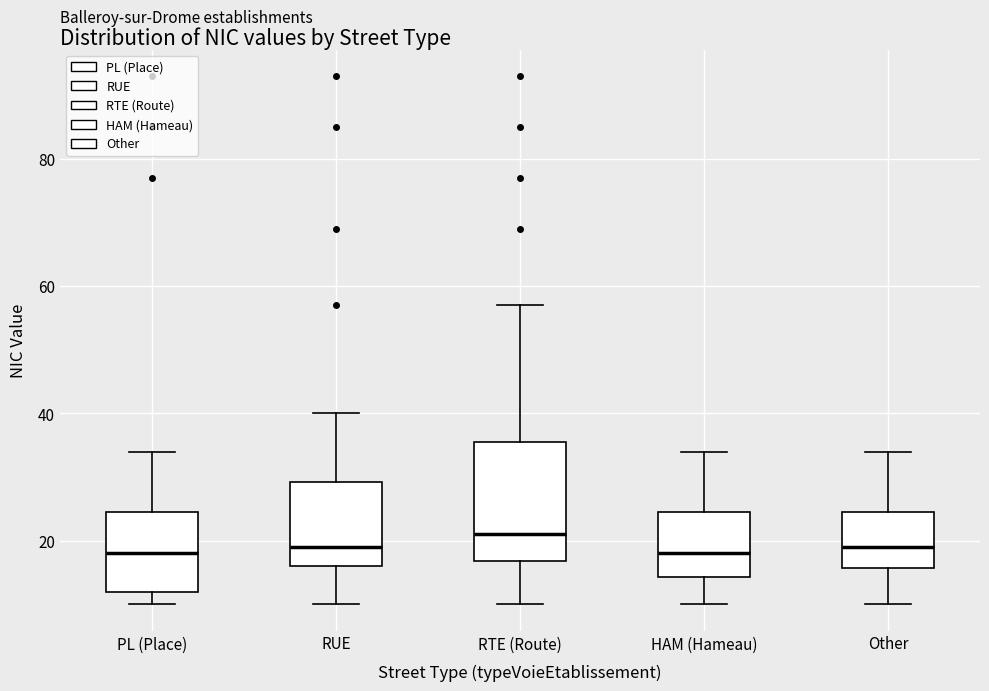

Reading left to right, transcribe this box plot: for each box, give where its median line is, the range the box spans, and where its two whiskers end, as read against the y-axis. The values are not printed on the chart, so give them approximately, as read against the axis.

PL (Place): median 18, box 12 to 24, whiskers 10 to 34
RUE: median 20, box 16 to 30, whiskers 10 to 40
RTE (Route): median 22, box 16 to 36, whiskers 10 to 58
HAM (Hameau): median 18, box 14 to 24, whiskers 10 to 34
Other: median 20, box 16 to 24, whiskers 10 to 34